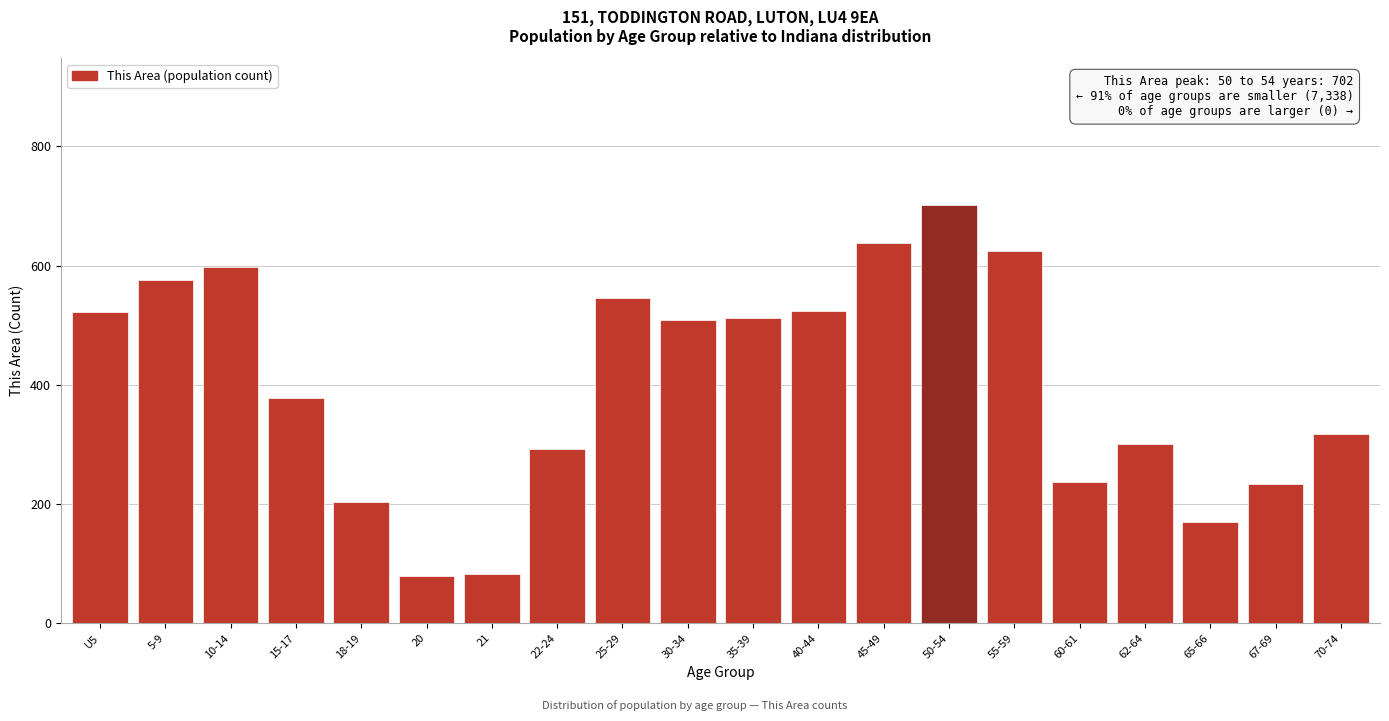

What is the difference between the maximum and minimum values?

622